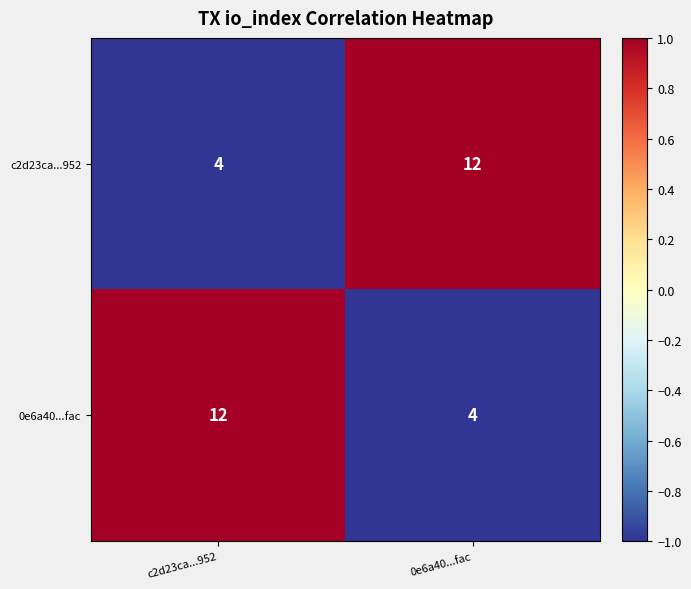

At c2d23ca...952, list the series in order from largest to smallest.

0e6a40...fac, c2d23ca...952